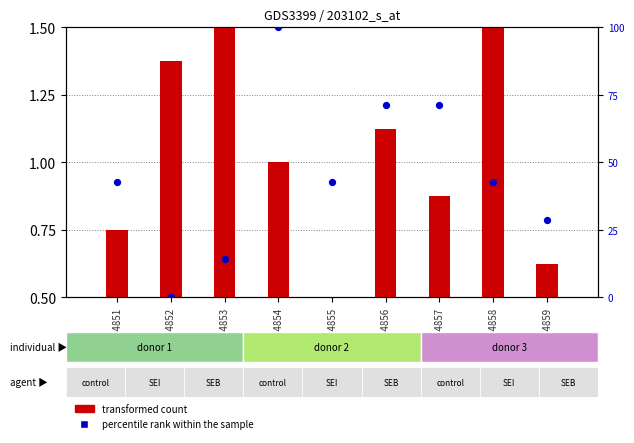

Which series reaches the minimum Y coordinate?

percentile rank within the sample